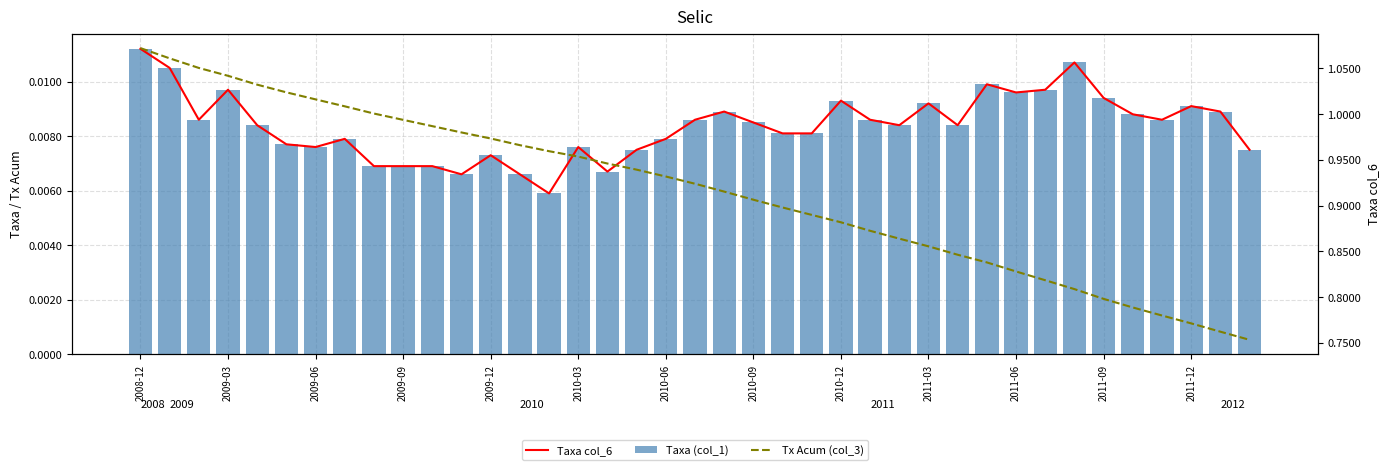

What are all the series names shown in the legend?

Taxa col_6, Taxa (col_1), Tx Acum (col_3)